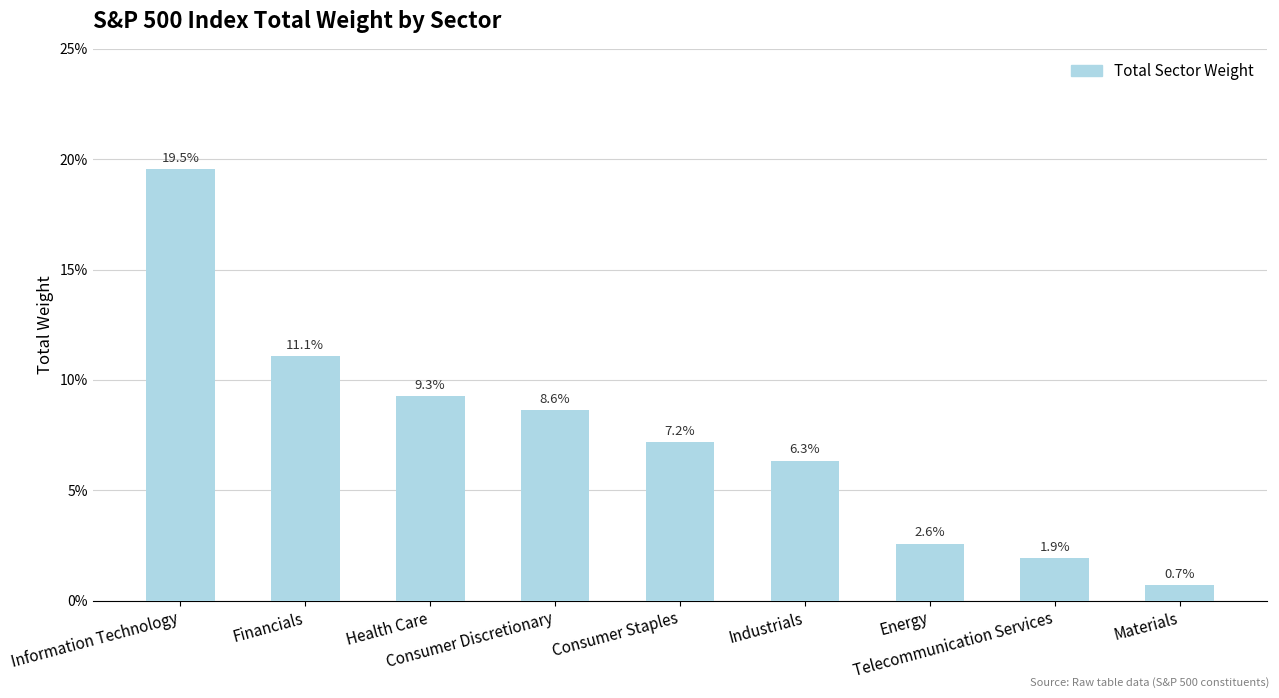

Does the chart contain any negative values?

No